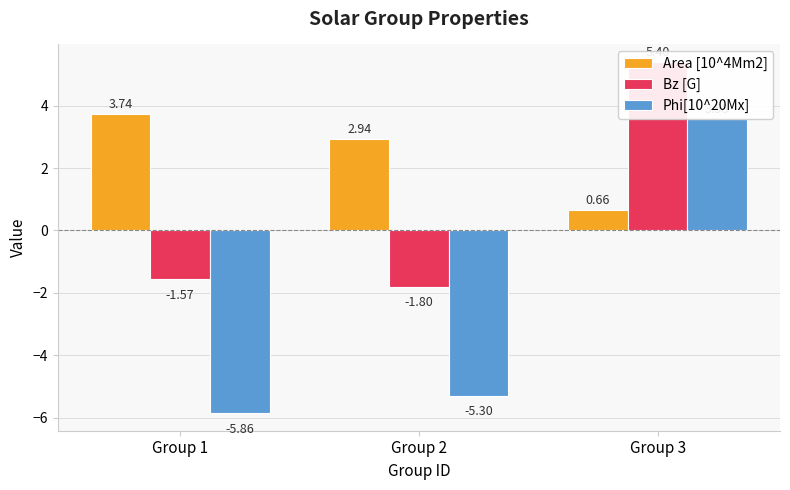

How many values in Bz [G] are above zero?

1